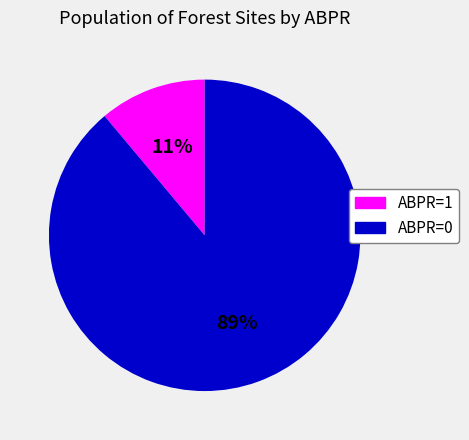

Rank the categories by value from lowest to highest.

ABPR=1, ABPR=0